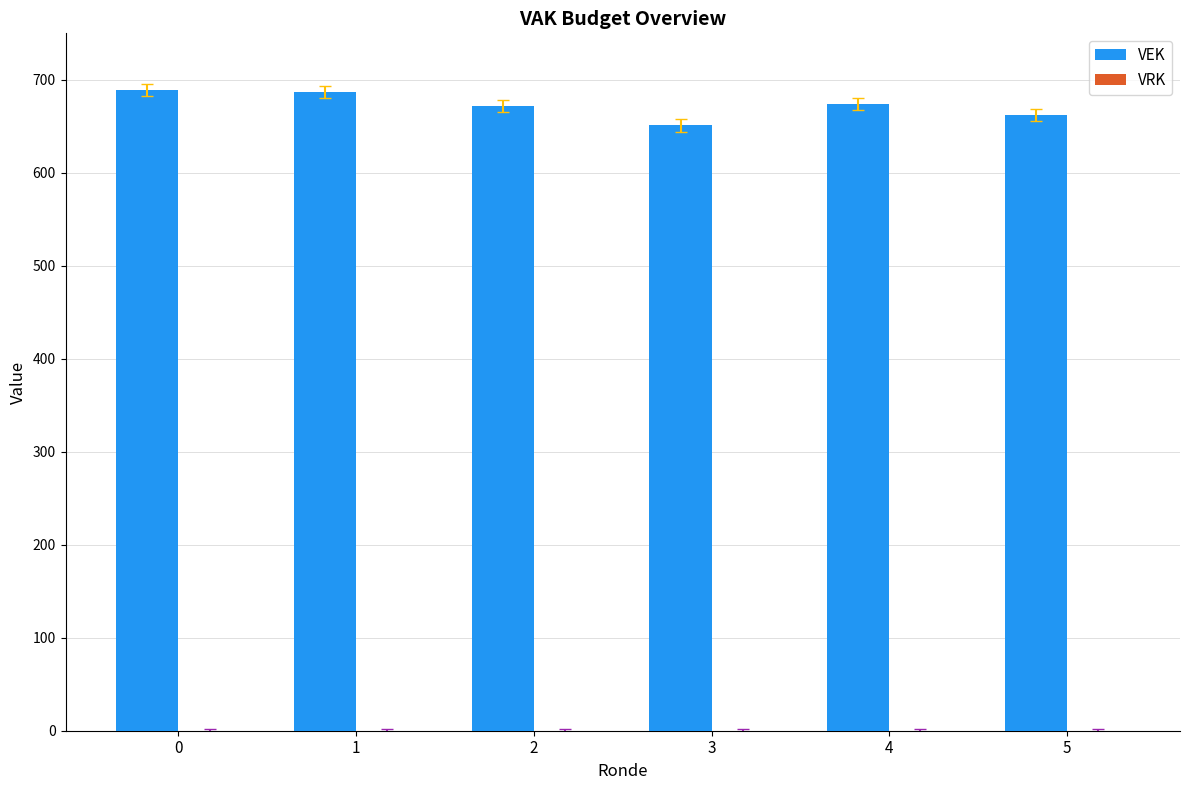

What is the value of the 5th bar from the left?

674